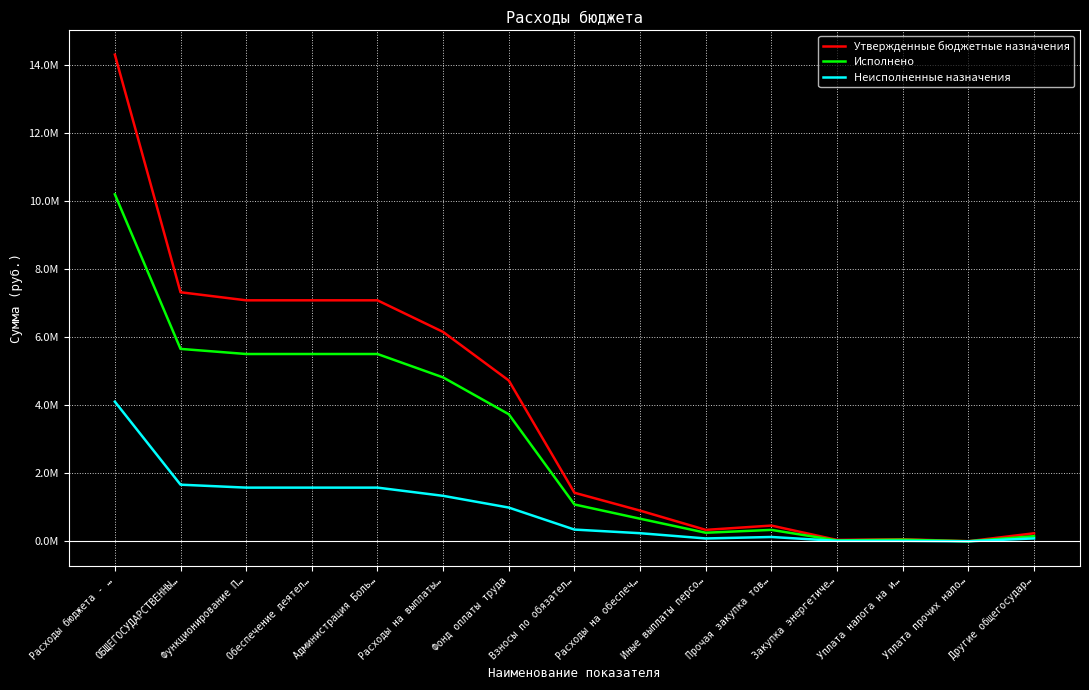

What is the label of the 2nd point from the right?

Уплата прочих нало…